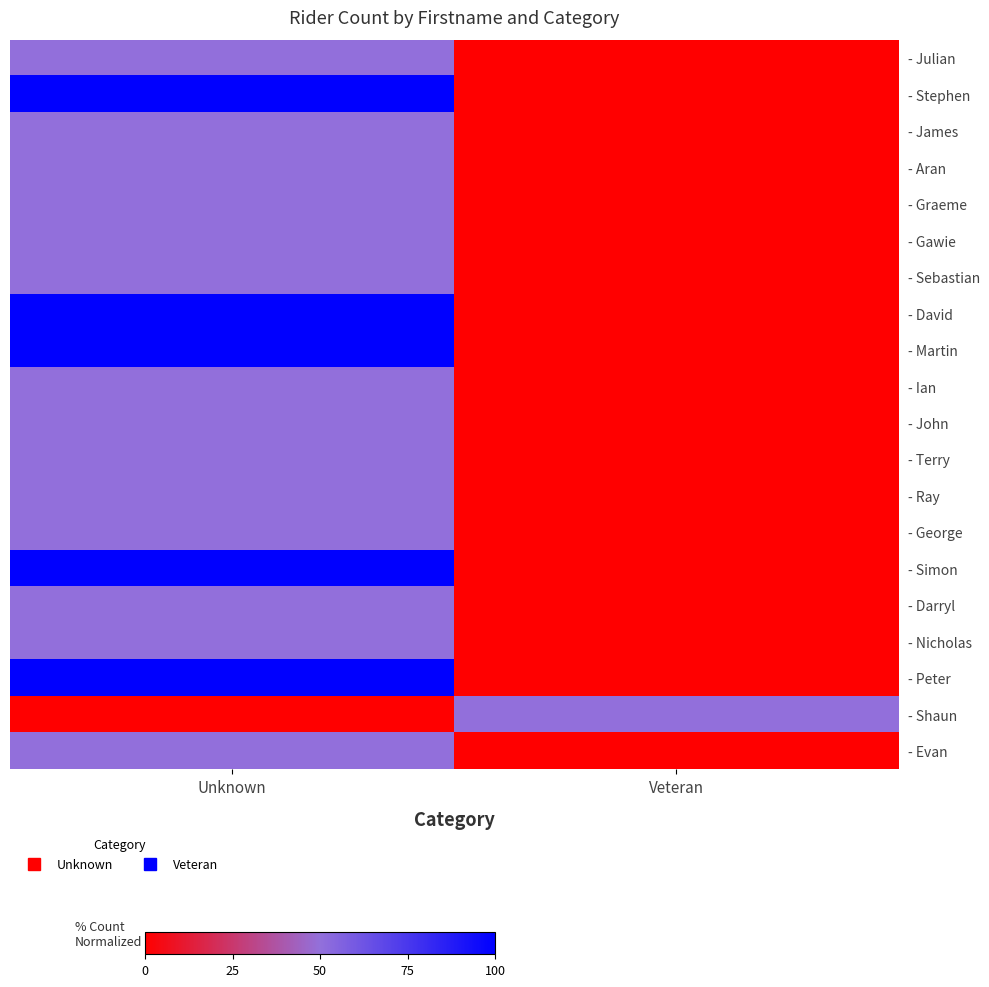

What is the difference between the highest and lowest values at Unknown?

100